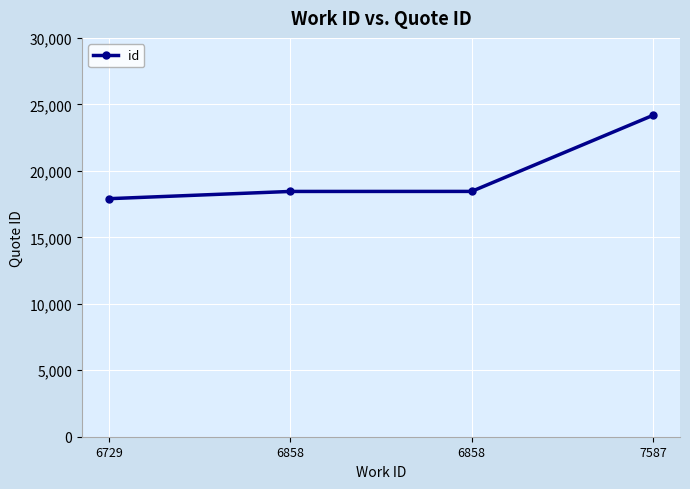

At which label is the value closest to 21038?

6858